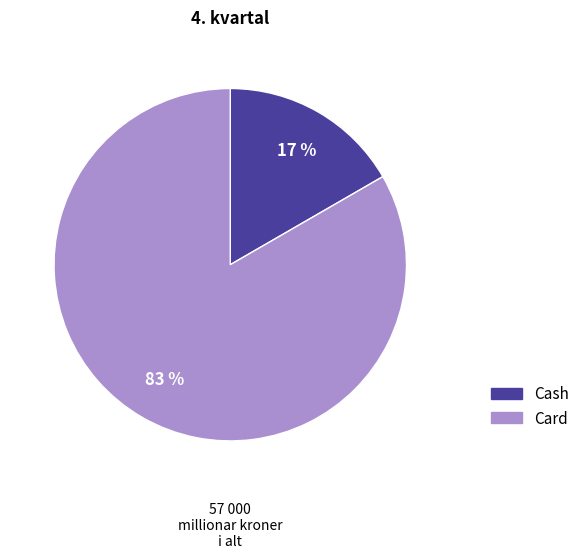

Which slice is the largest?

Card